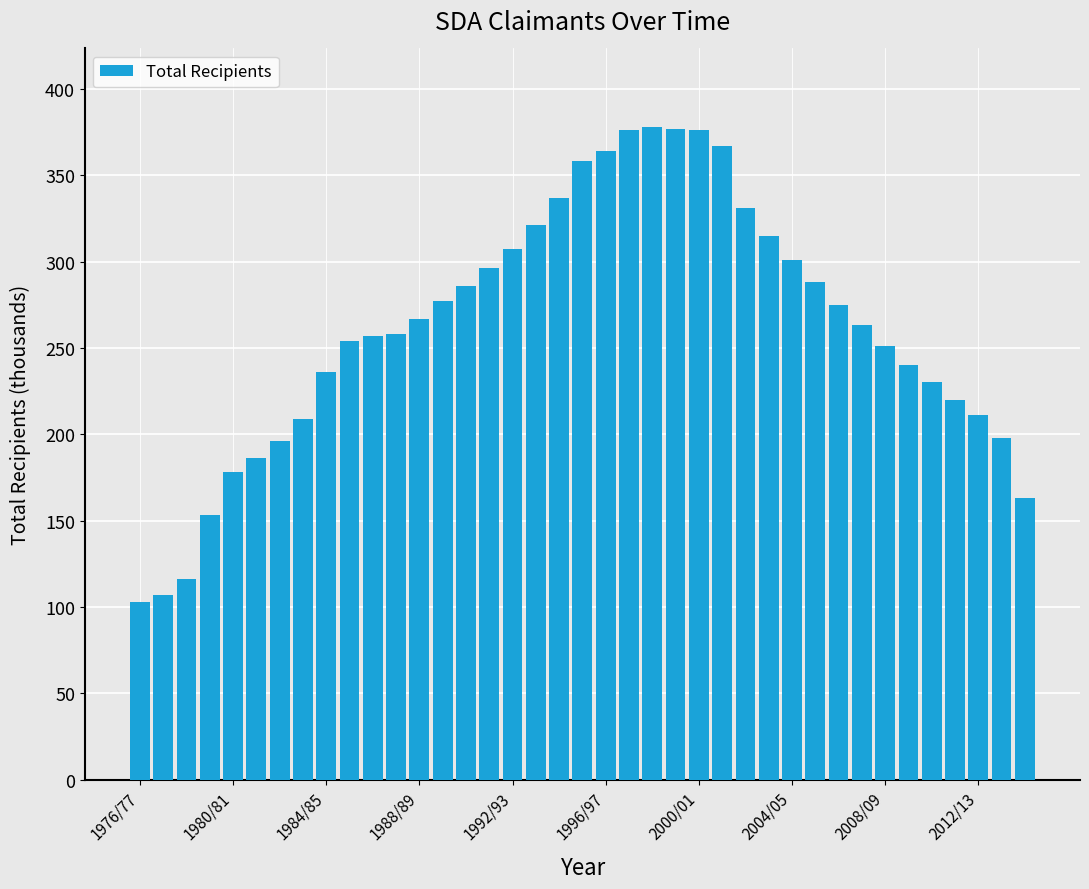

What is the average value?

262